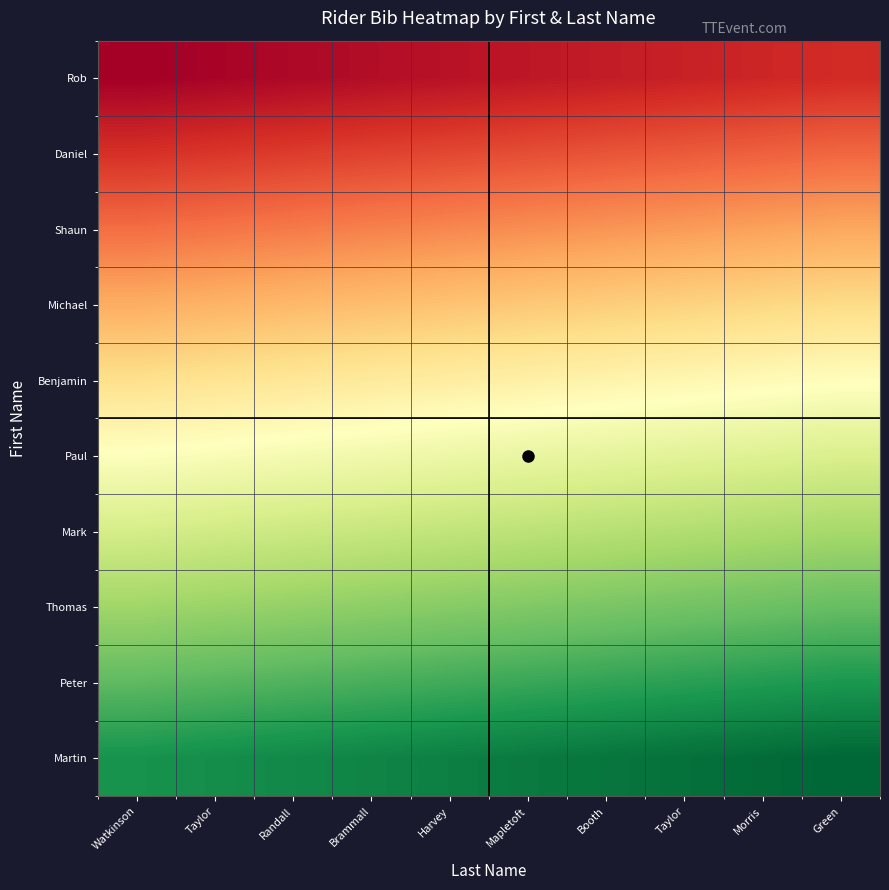

Reading right to left, transcribe all the data shown in this chart.

Rob: Green=9	Morris=8	Taylor=7	Booth=6	Mapletoft=5	Harvey=4	Brammall=3	Randall=2	Taylor=1	Watkinson=0
Daniel: Green=19	Morris=18	Taylor=17	Booth=16	Mapletoft=15	Harvey=14	Brammall=13	Randall=12	Taylor=11	Watkinson=10
Shaun: Green=29	Morris=28	Taylor=27	Booth=26	Mapletoft=25	Harvey=24	Brammall=23	Randall=22	Taylor=21	Watkinson=20
Michael: Green=39	Morris=38	Taylor=37	Booth=36	Mapletoft=35	Harvey=34	Brammall=33	Randall=32	Taylor=31	Watkinson=30
Benjamin: Green=49	Morris=48	Taylor=47	Booth=46	Mapletoft=45	Harvey=44	Brammall=43	Randall=42	Taylor=41	Watkinson=40
Paul: Green=59	Morris=58	Taylor=57	Booth=56	Mapletoft=55	Harvey=54	Brammall=53	Randall=52	Taylor=51	Watkinson=50
Mark: Green=69	Morris=68	Taylor=67	Booth=66	Mapletoft=65	Harvey=64	Brammall=63	Randall=62	Taylor=61	Watkinson=60
Thomas: Green=79	Morris=78	Taylor=77	Booth=76	Mapletoft=75	Harvey=74	Brammall=73	Randall=72	Taylor=71	Watkinson=70
Peter: Green=89	Morris=88	Taylor=87	Booth=86	Mapletoft=85	Harvey=84	Brammall=83	Randall=82	Taylor=81	Watkinson=80
Martin: Green=99	Morris=98	Taylor=97	Booth=96	Mapletoft=95	Harvey=94	Brammall=93	Randall=92	Taylor=91	Watkinson=90